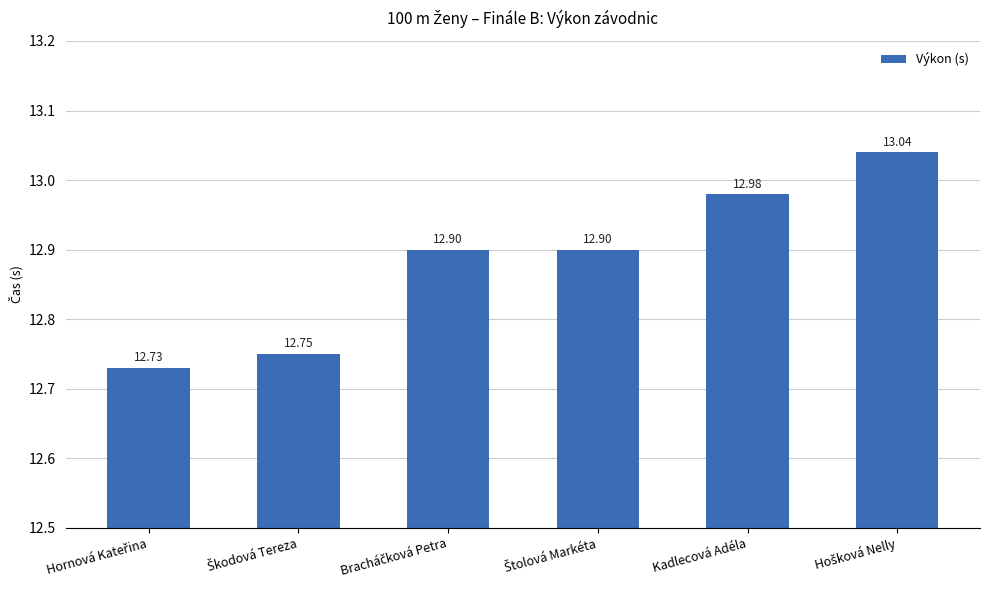

What is the label of the 5th bar from the left?

Kadlecová Adéla